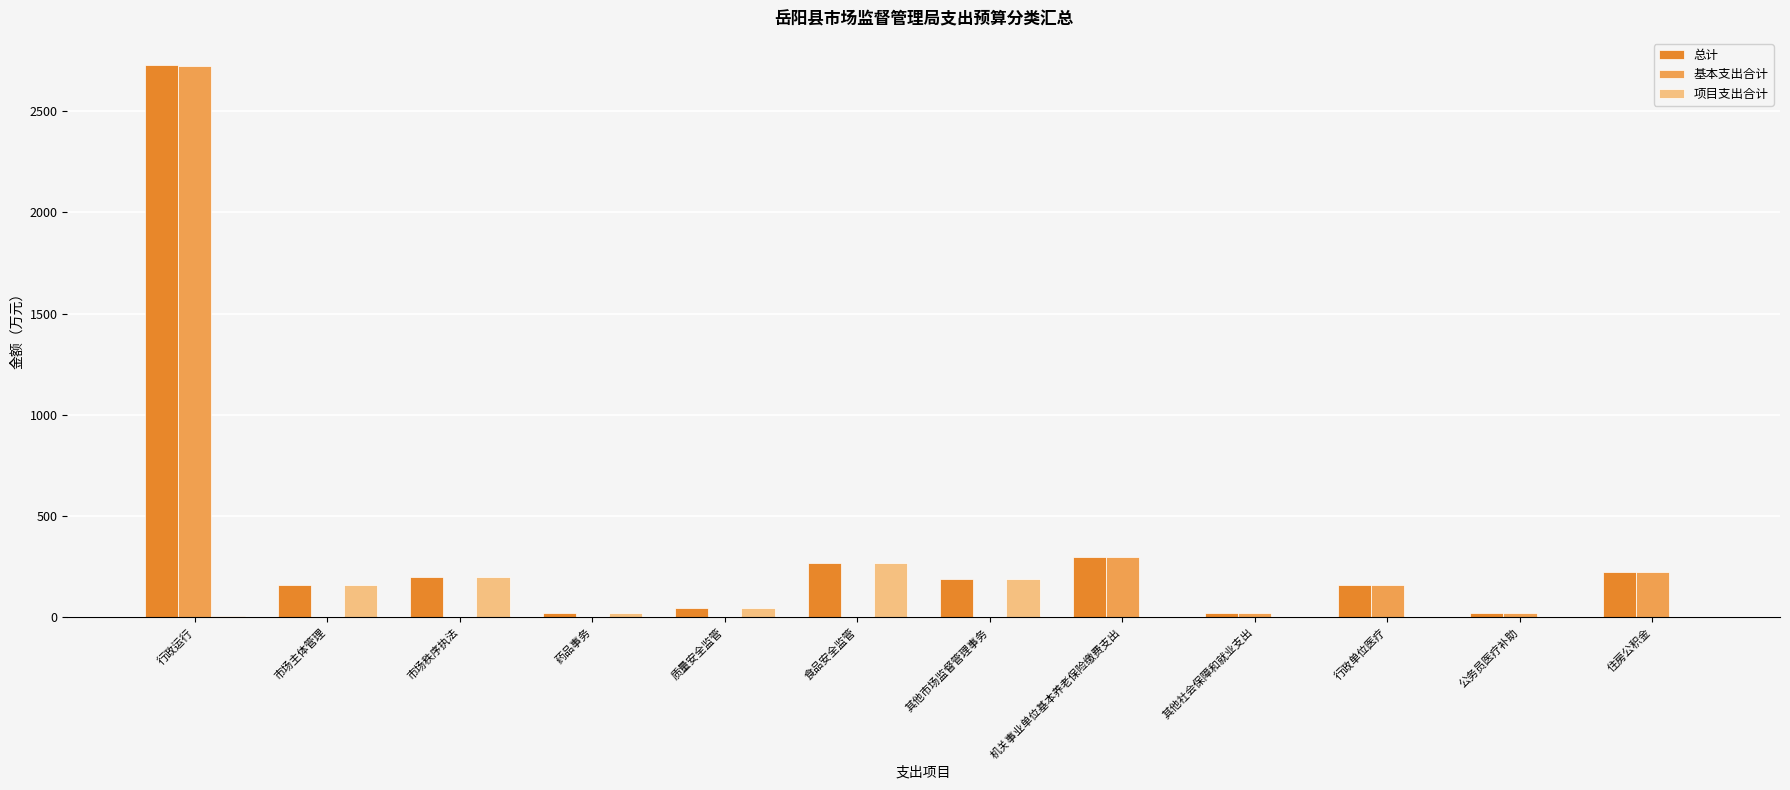

Where does the 基本支出合计 series first go above 18?

行政运行